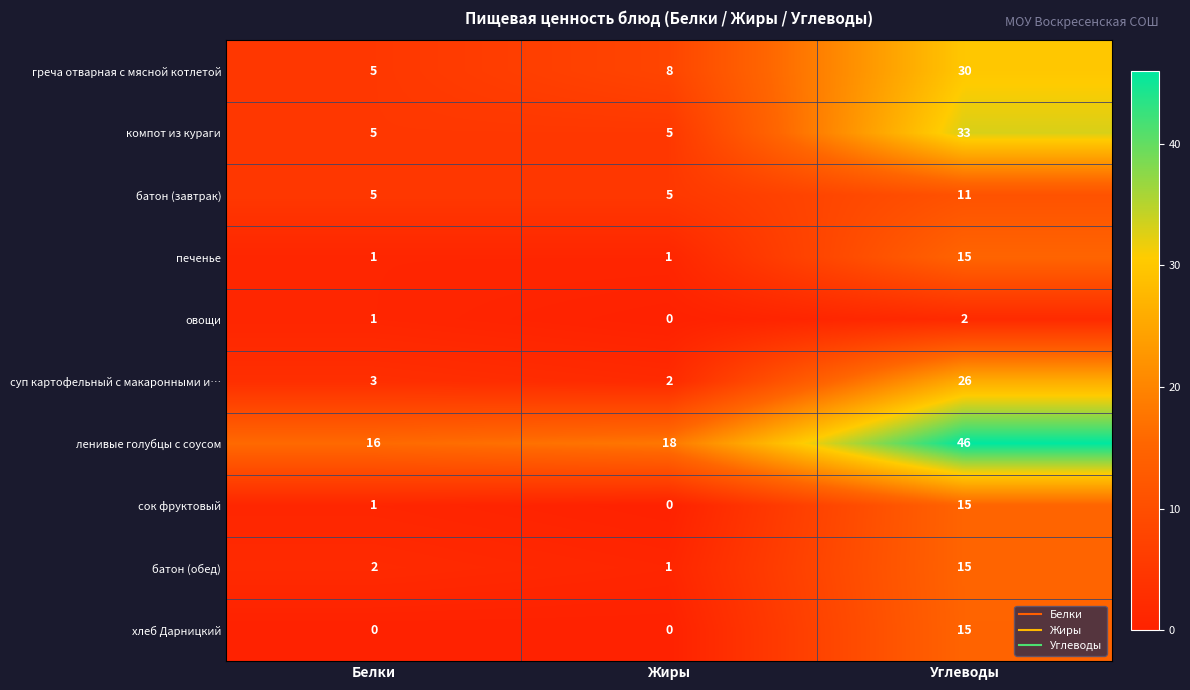

The value of хлеб Дарницкий at Жиры is -5. True or false?

False